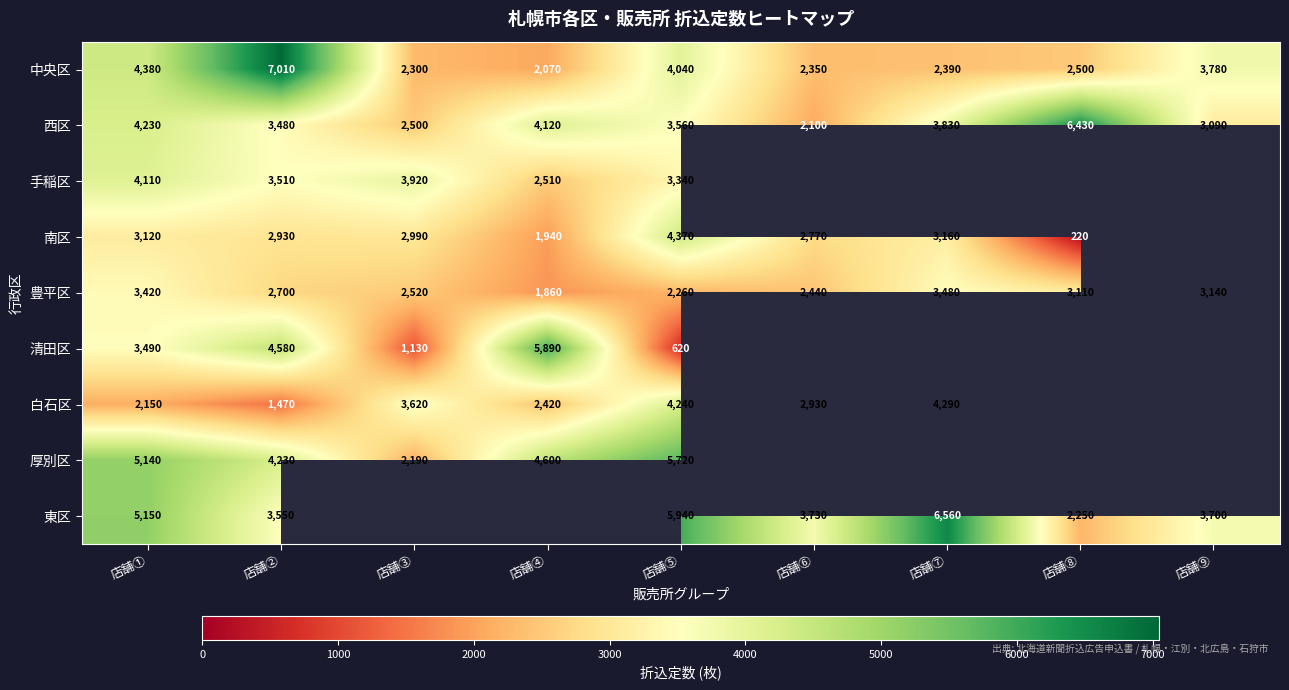

Rank the categories by 中央区 value from lowest to highest.

店舗④, 店舗③, 店舗⑥, 店舗⑦, 店舗⑧, 店舗⑨, 店舗⑤, 店舗①, 店舗②